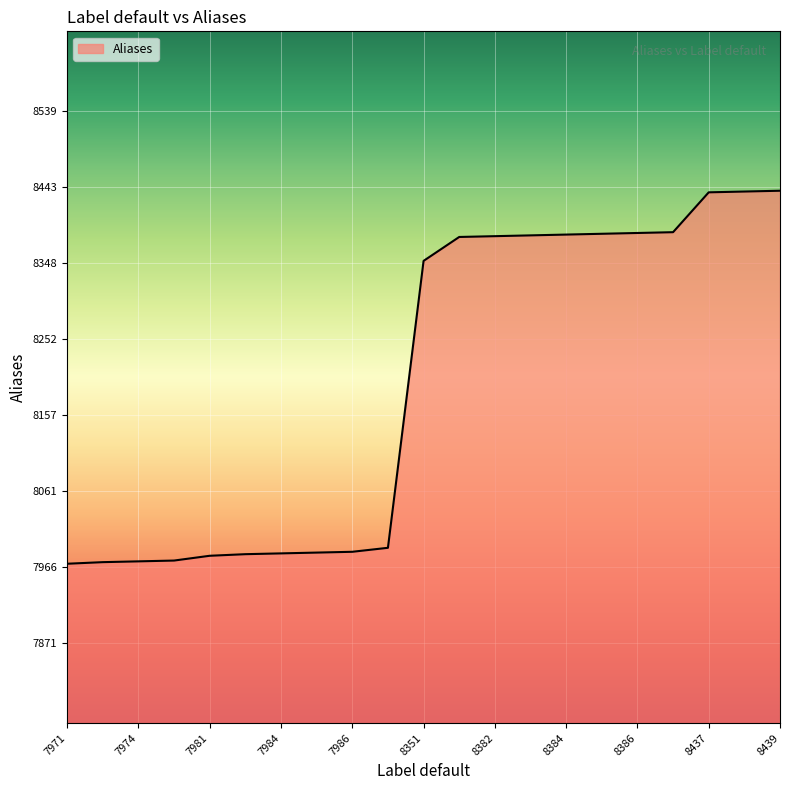

What is the maximum value shown in the chart?

8439